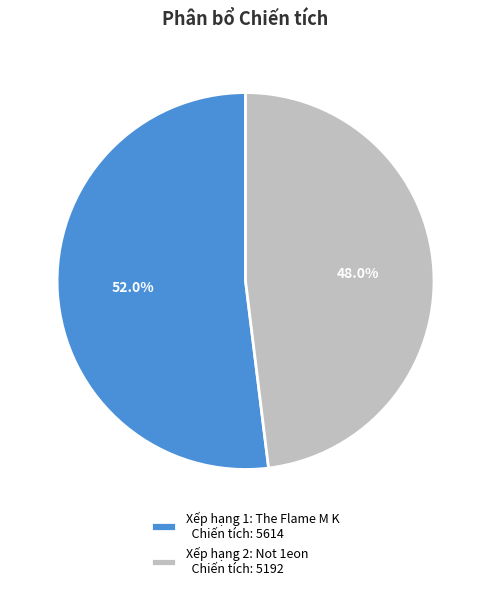

How many segments does this pie chart have?

2